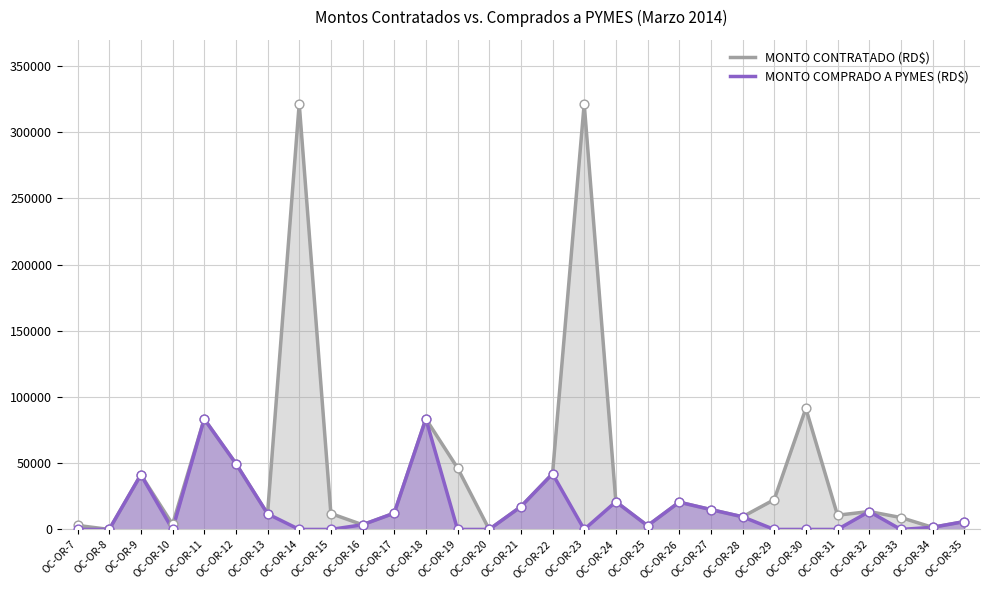

Which series has the largest total across all categories?

MONTO CONTRATADO (RD$)